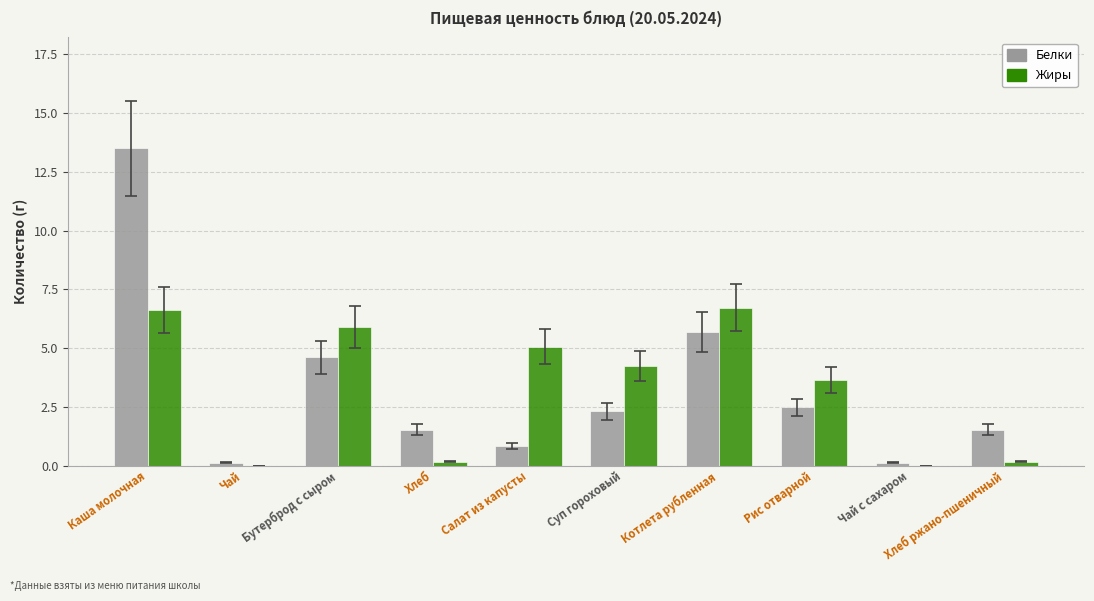

Count the number of data series in this chart.

2